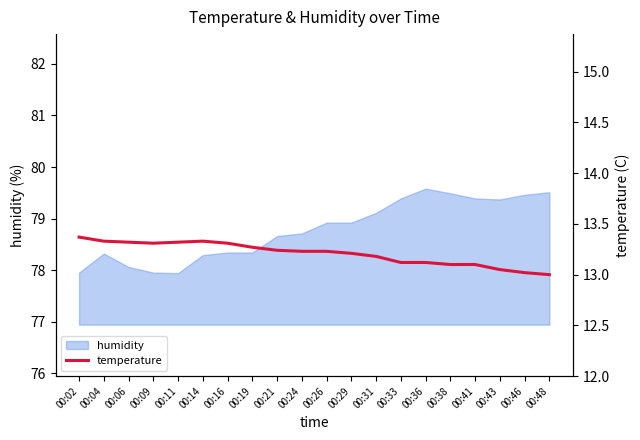

The value of humidity at 00:26 is 78.9. True or false?

True